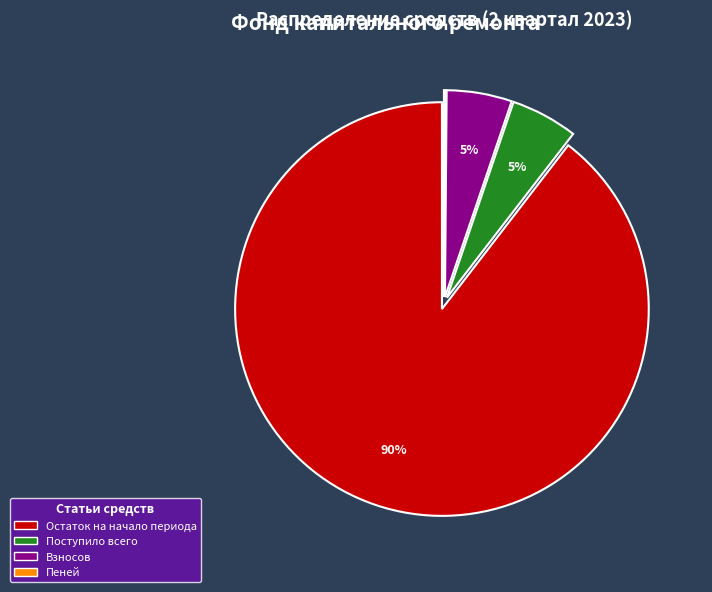

To the nearest percent, what is the average slice percentage?

25%